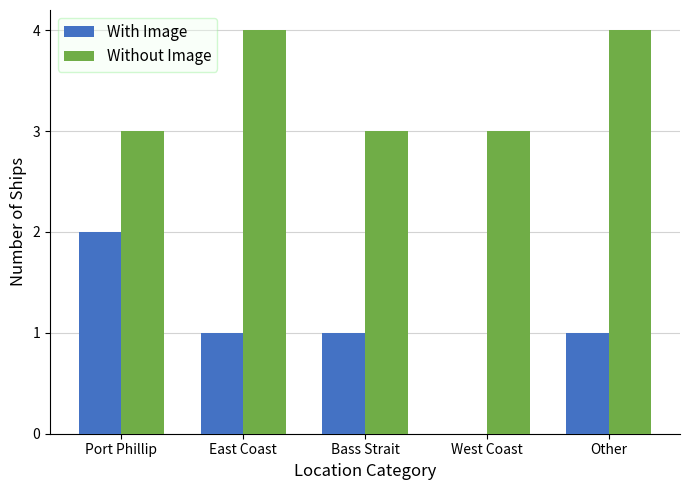

Is the value of Without Image at East Coast greater than the value of With Image at East Coast?

Yes